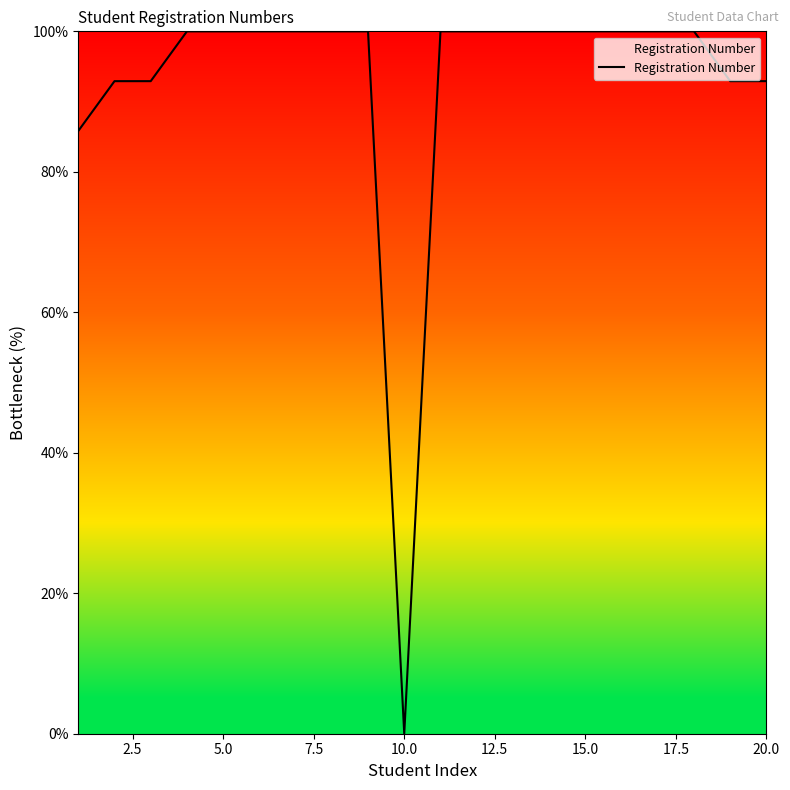

What is the difference between the maximum and minimum values?

100.0